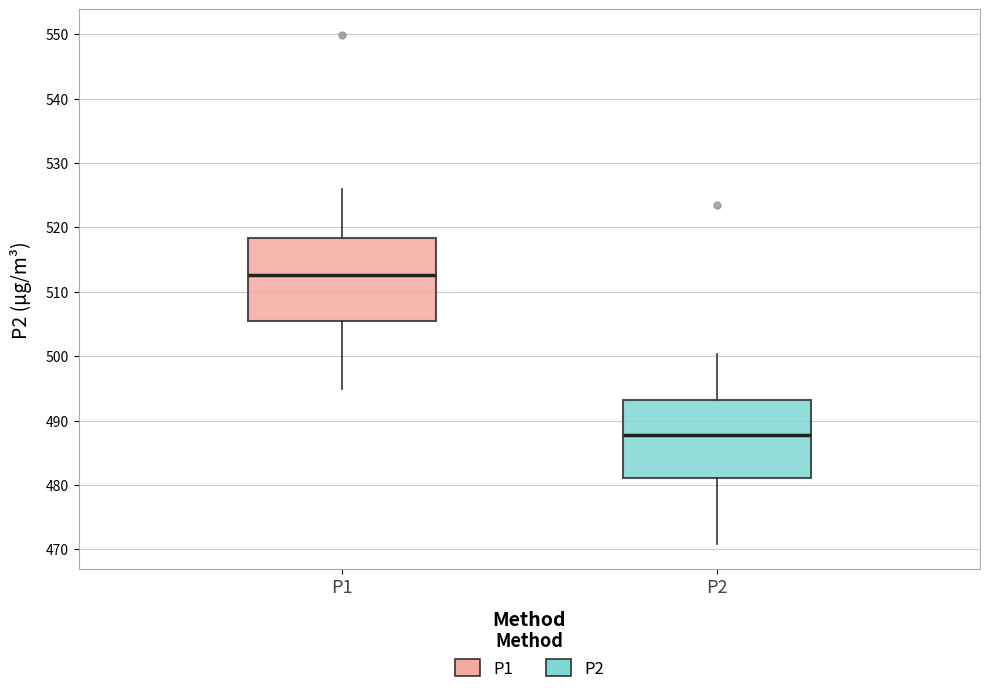

Which box's median line is the lowest?

P2